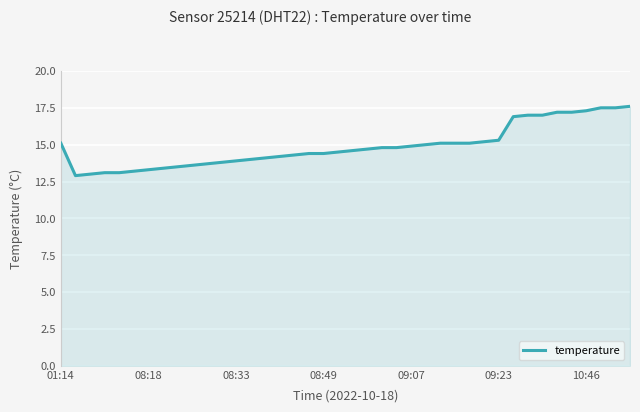

What is the greatest value displayed?

17.6